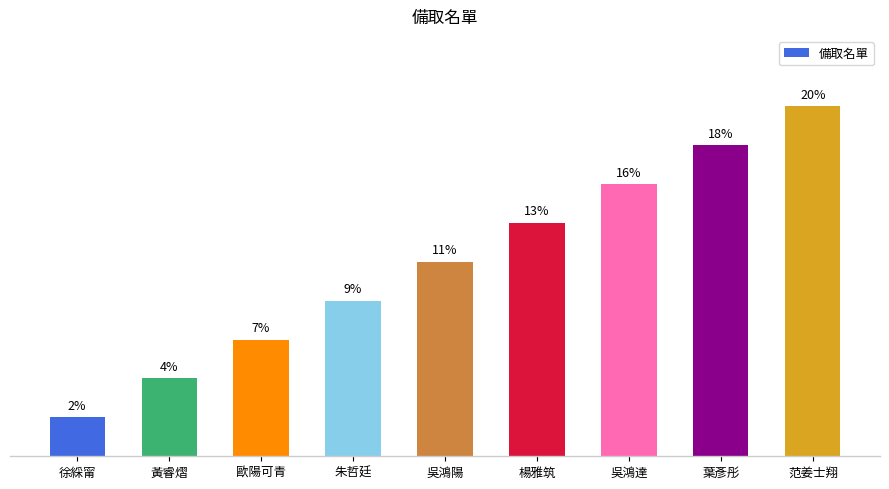

The chart shows a value of 8.9 at 朱哲廷. True or false?

True